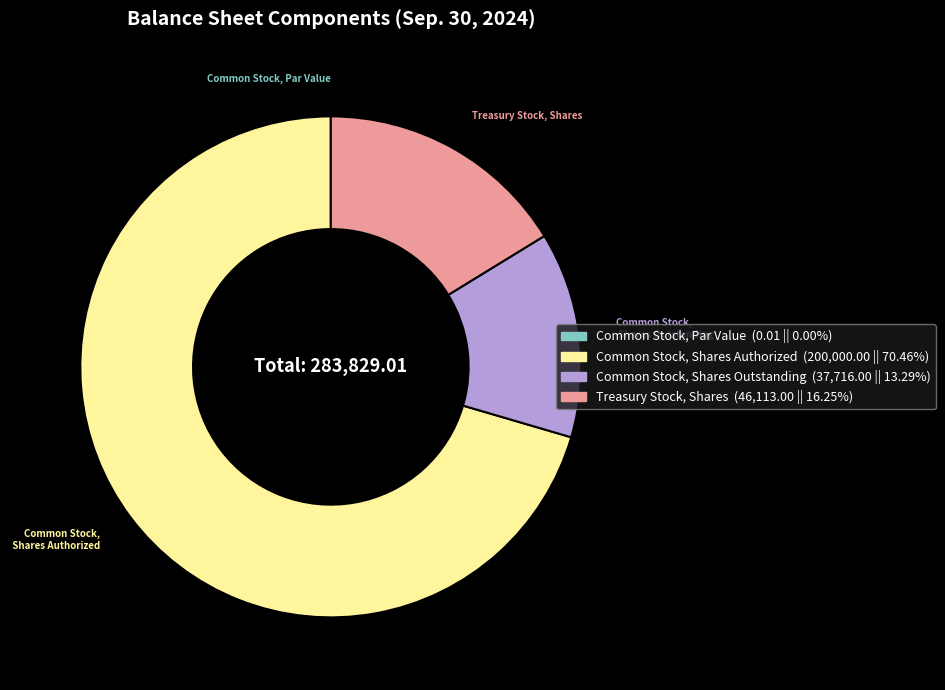

What is the ratio of the value at Treasury Stock, Shares to the value at Common Stock, Shares Outstanding?

1.2